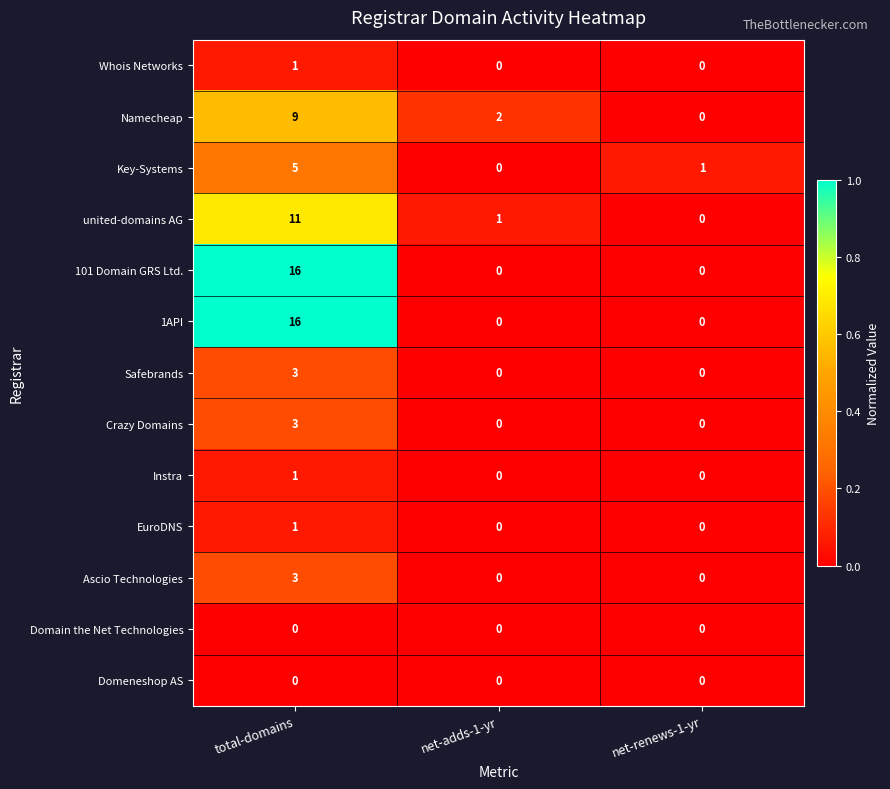

What is the greatest value displayed?

16